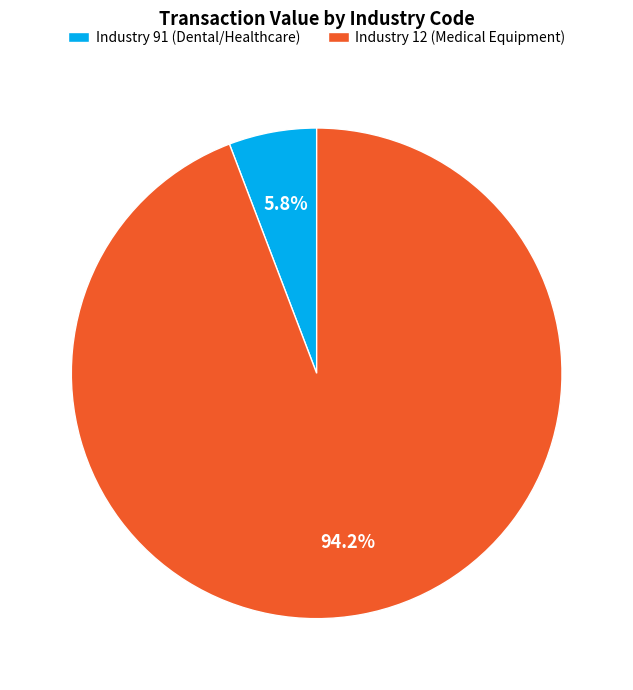

Combined, what portion of the pie is Industry 91 (Dental/Healthcare) and Industry 12 (Medical Equipment)?

100.0%